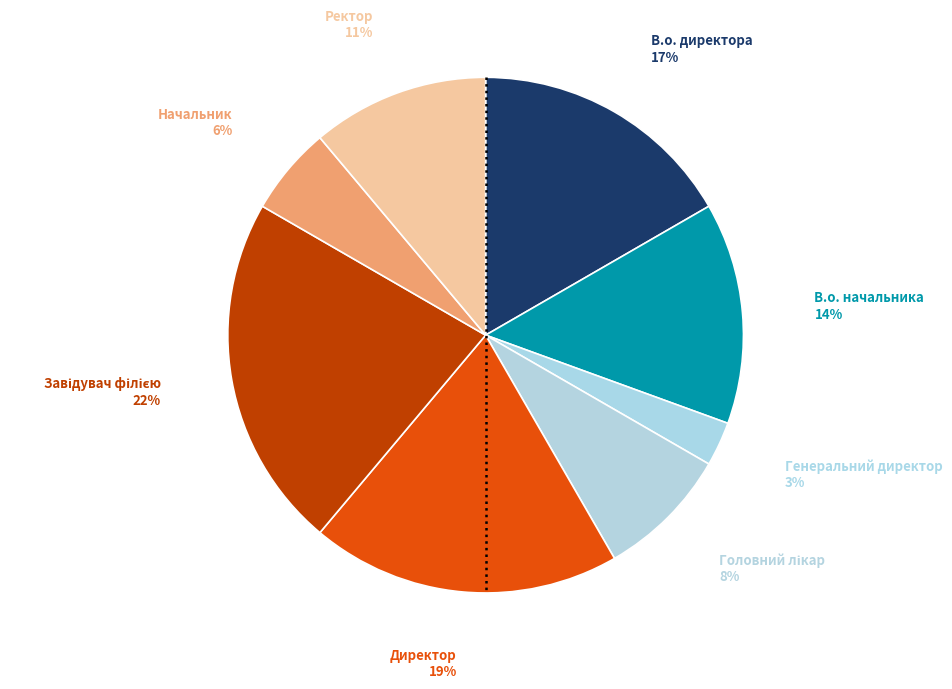

How many slices are in this pie chart?

8